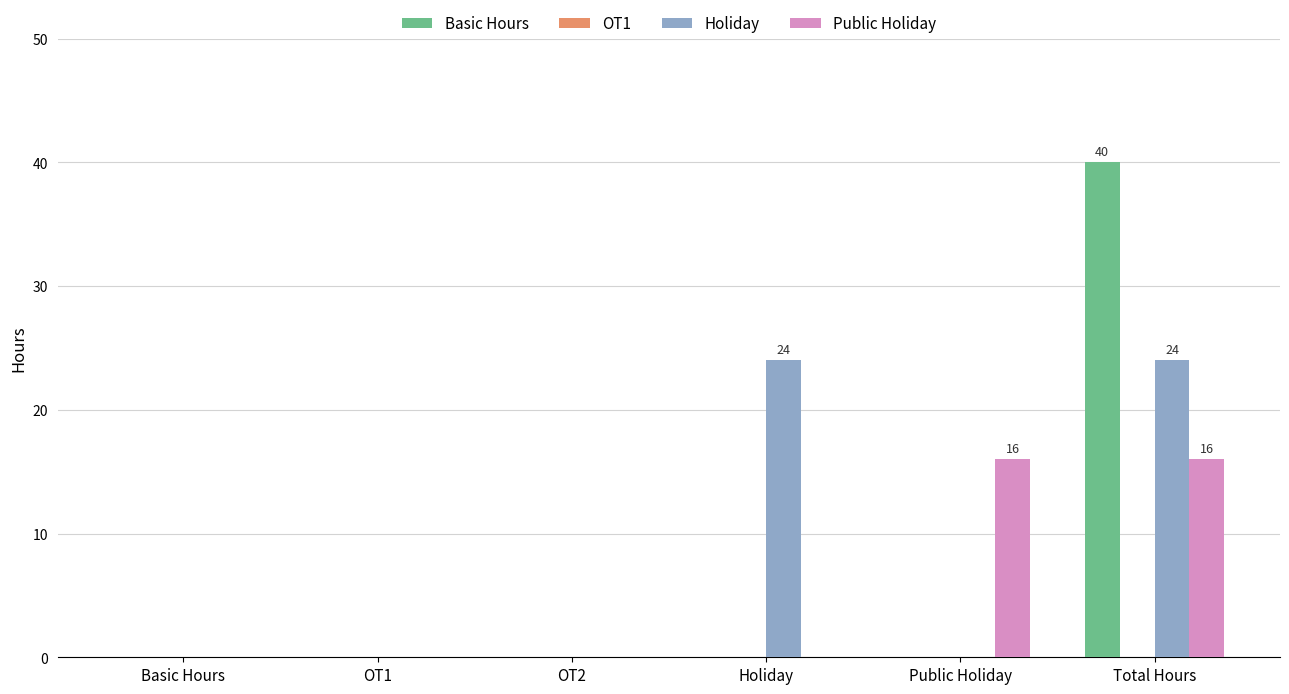

Reading left to right, extract all data points from this chart.

Basic Hours: Basic Hours=0	OT1=0	OT2=0	Holiday=0	Public Holiday=0	Total Hours=40
Holiday: Basic Hours=0	OT1=0	OT2=0	Holiday=24	Public Holiday=0	Total Hours=24
Public Holiday: Basic Hours=0	OT1=0	OT2=0	Holiday=0	Public Holiday=16	Total Hours=16